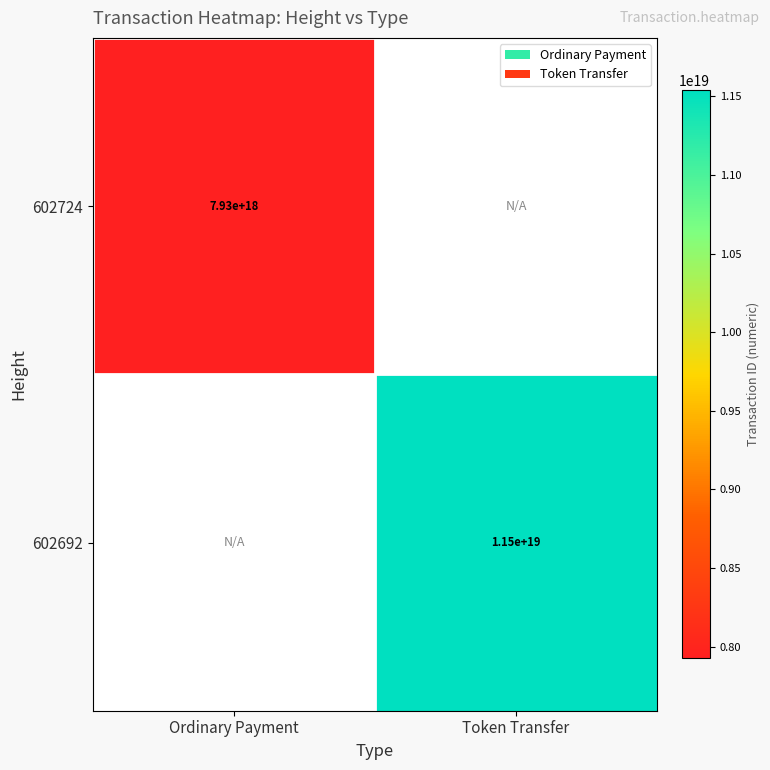

Is the value of 602724 at Ordinary Payment greater than the value of 602692 at Token Transfer?

No